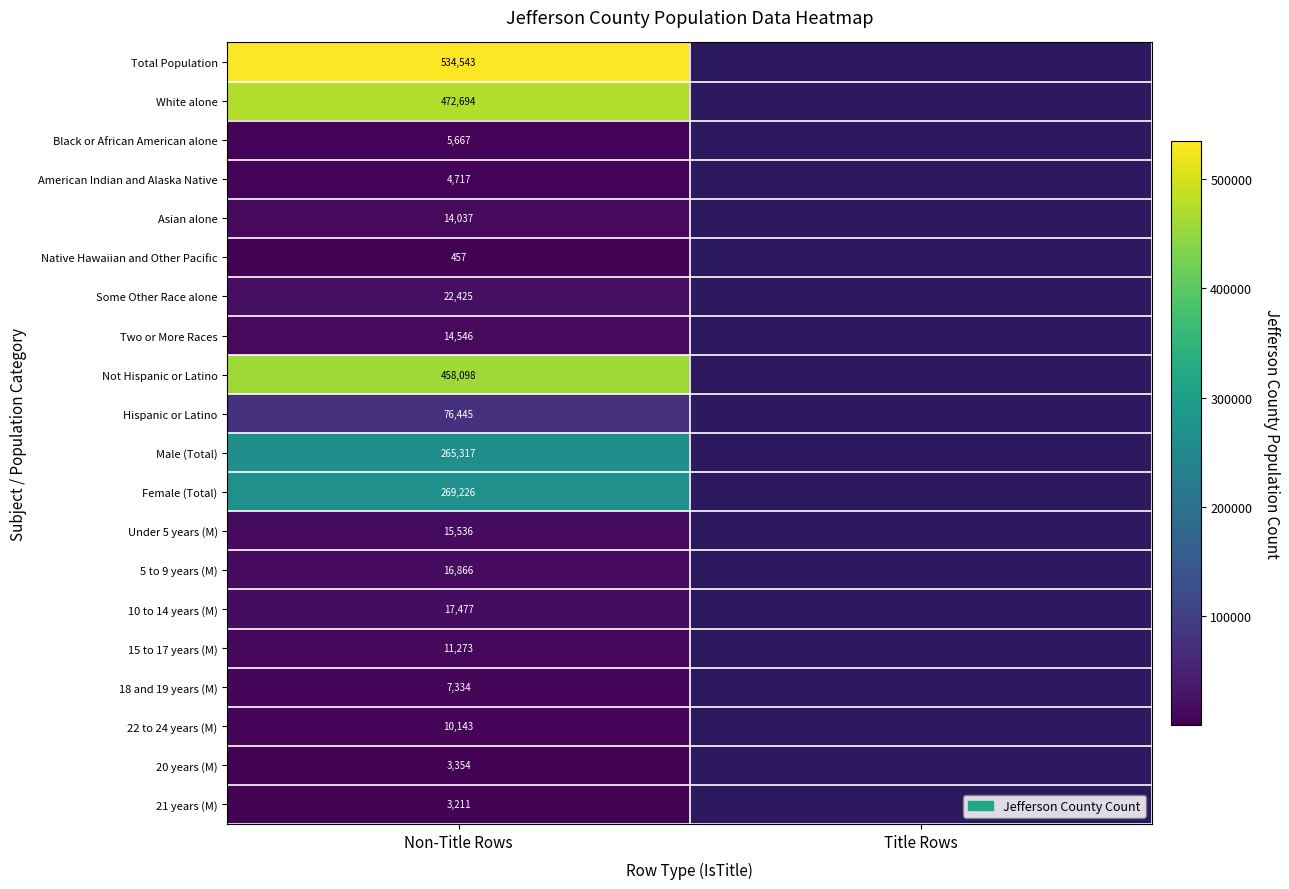

What is the difference between the highest and lowest values at Non-Title Rows?

534086